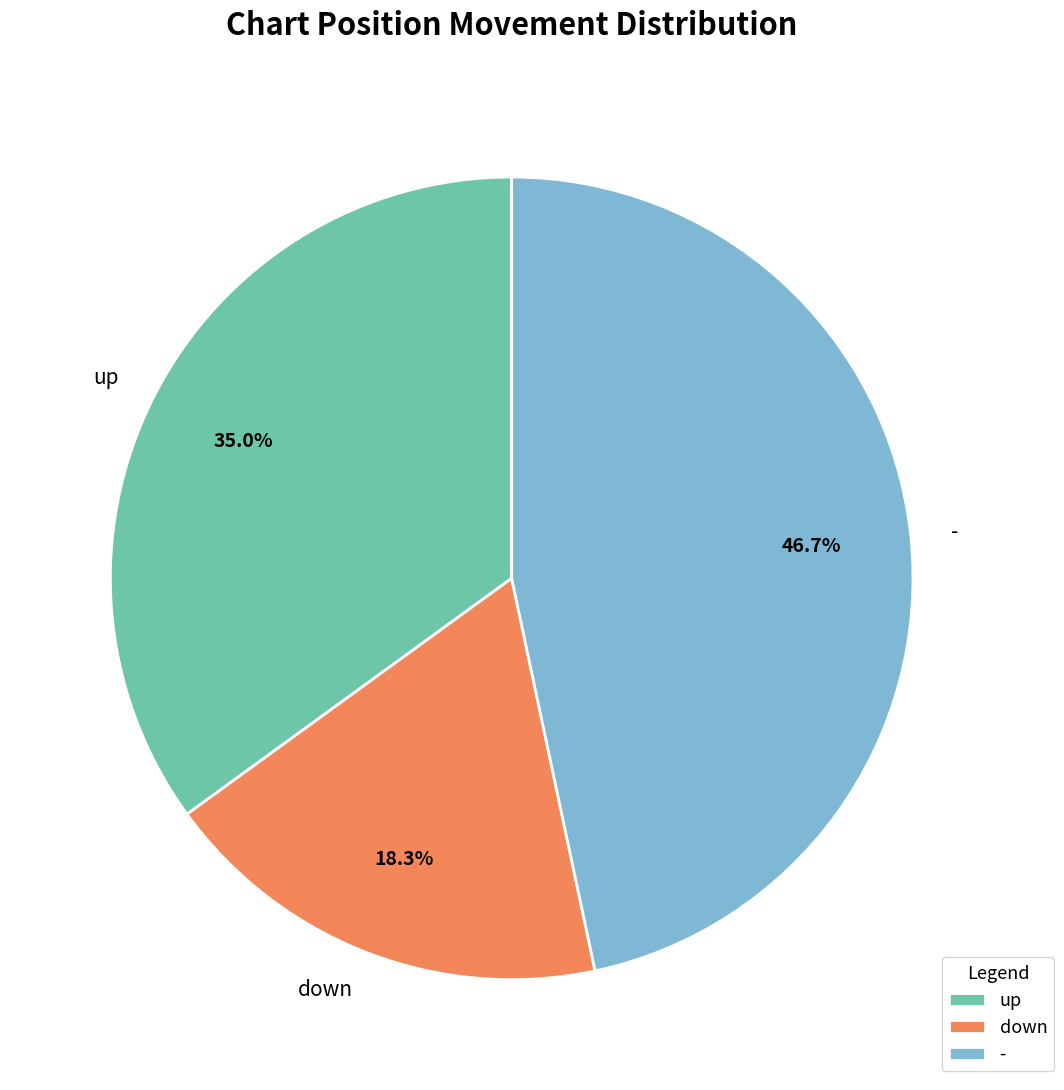

Is there a majority slice in this chart?

No